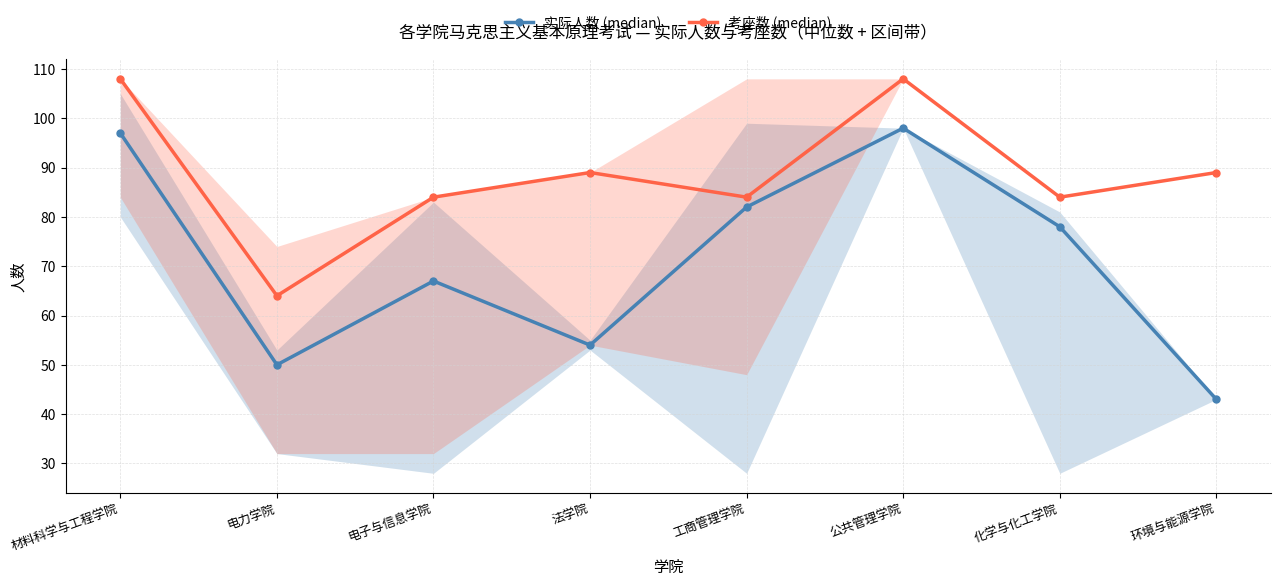

Which series has the largest range (max minus min)?

实际人数 (median)